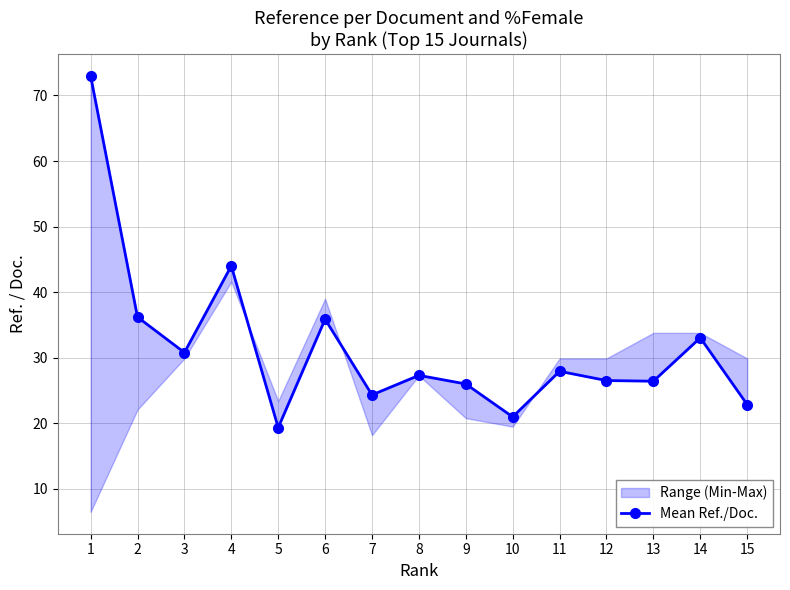

What is the greatest value displayed?

73.0